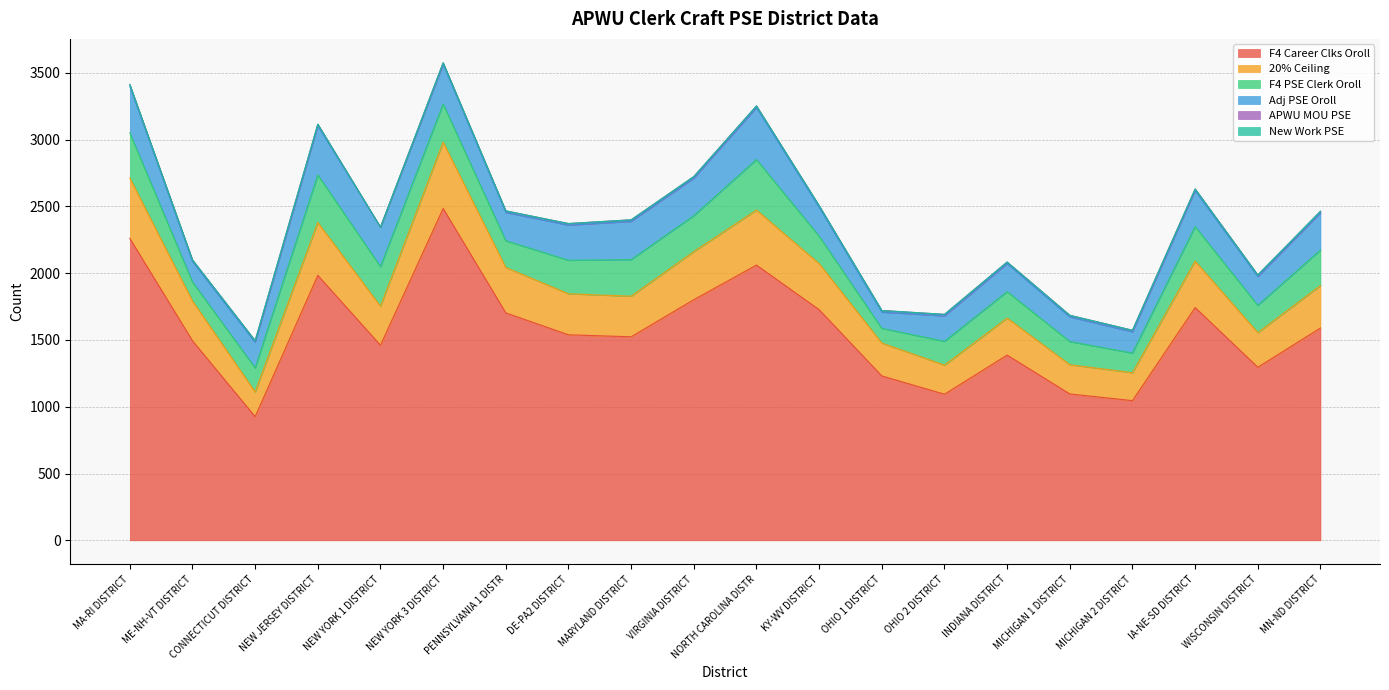

True or false: F4 Career Clks Oroll and Adj PSE Oroll cross at least once.

False